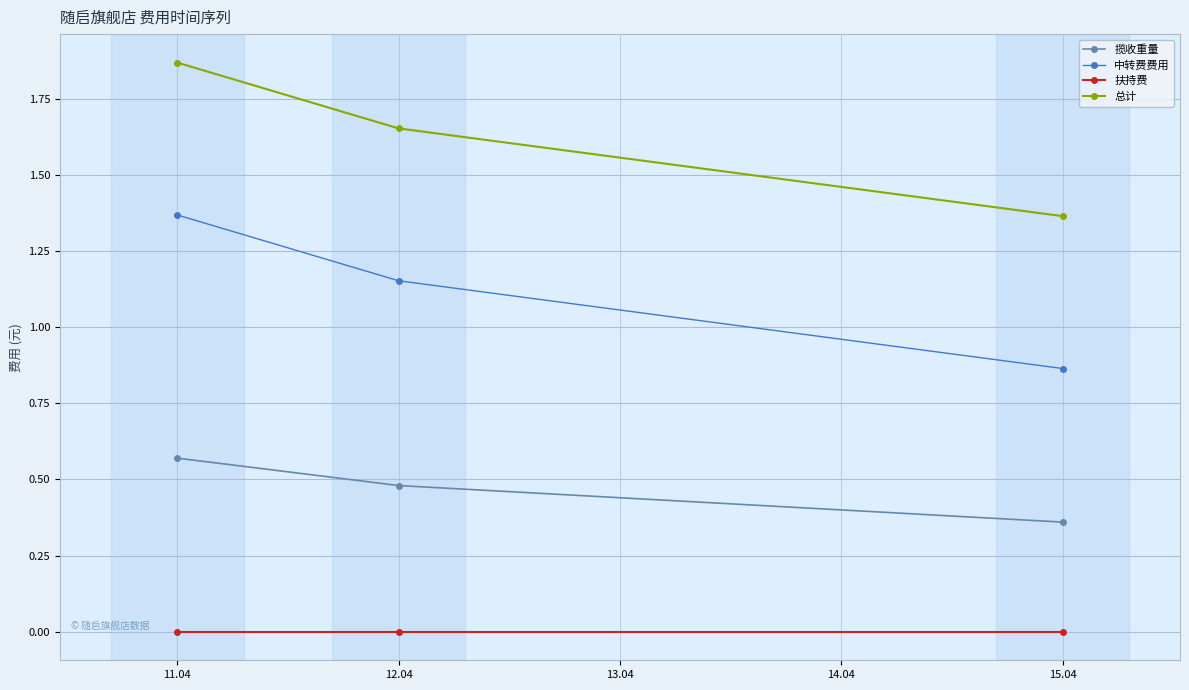

Does the chart display data point markers on the line(s)?

Yes